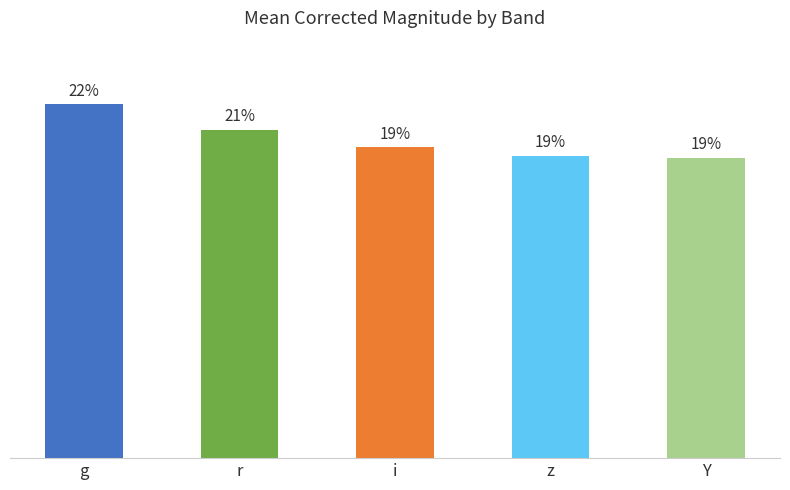

Are the bars horizontal?

No